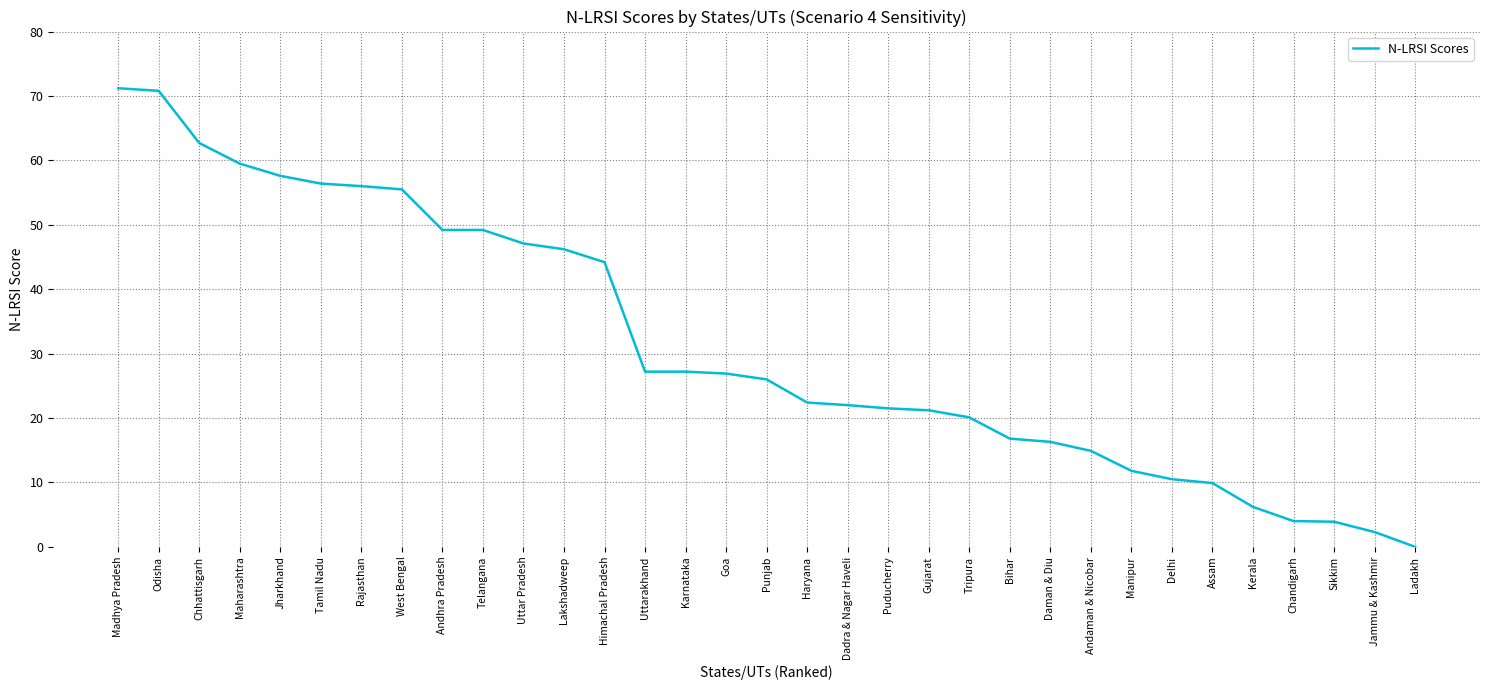

True or false: the data shows 35.0 at Punjab.

False